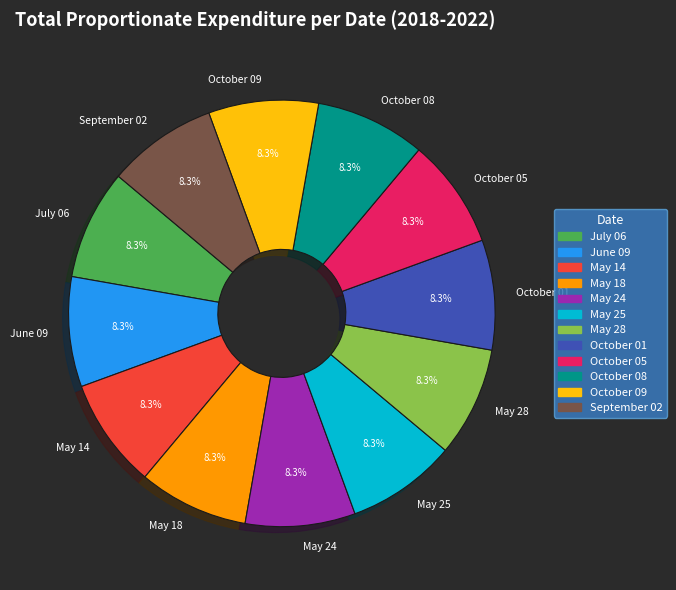

What is the ratio of the value at July 06 to the value at May 18?

1.0